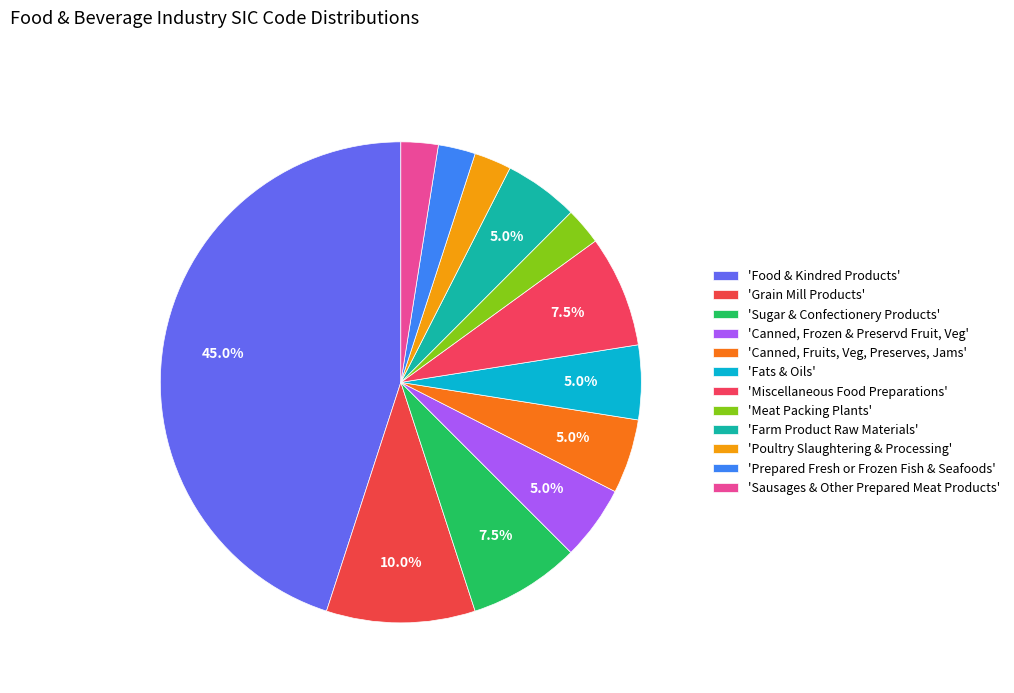

How many slices are in this pie chart?

12